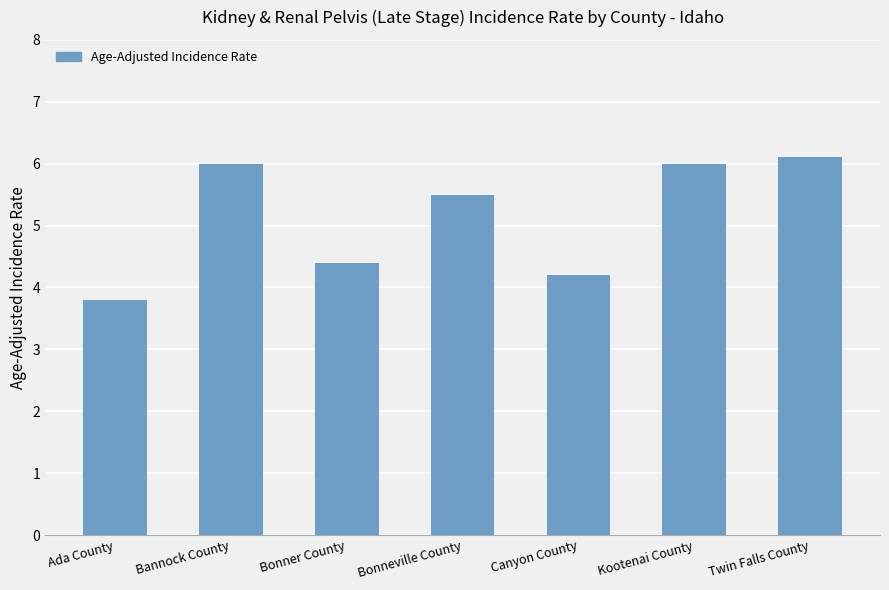

True or false: the data shows 3.8 at Ada County.

True